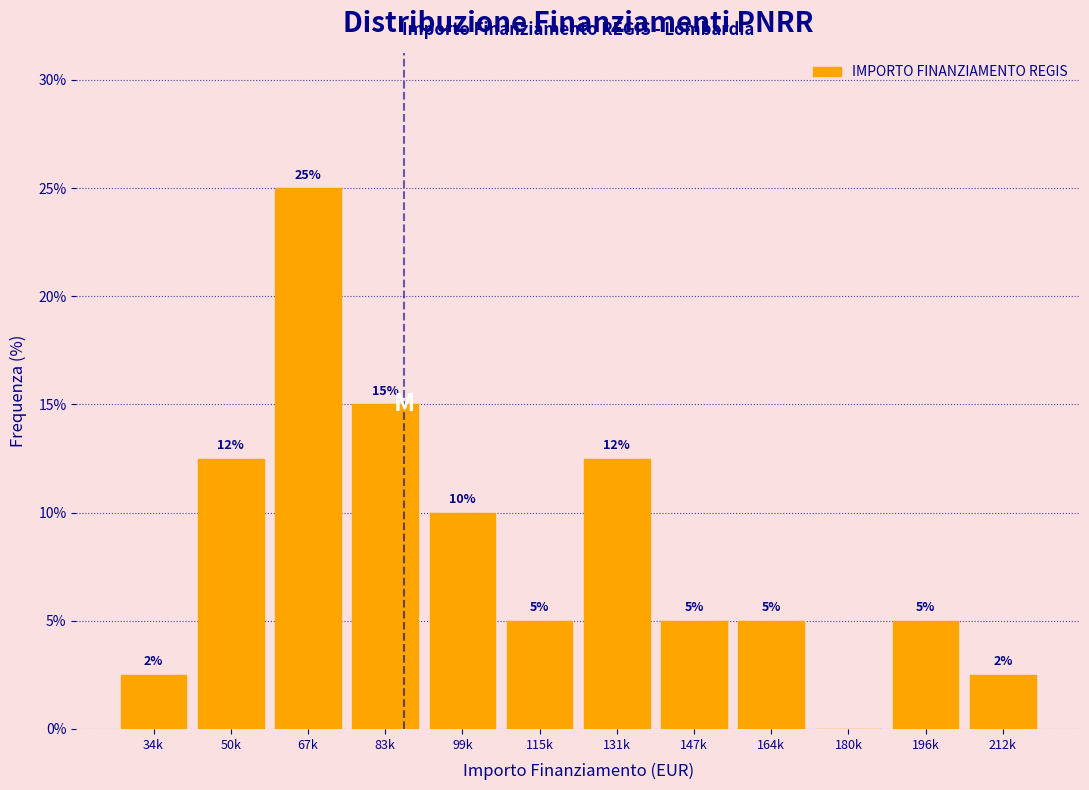

What is the maximum value shown in the chart?

25.0